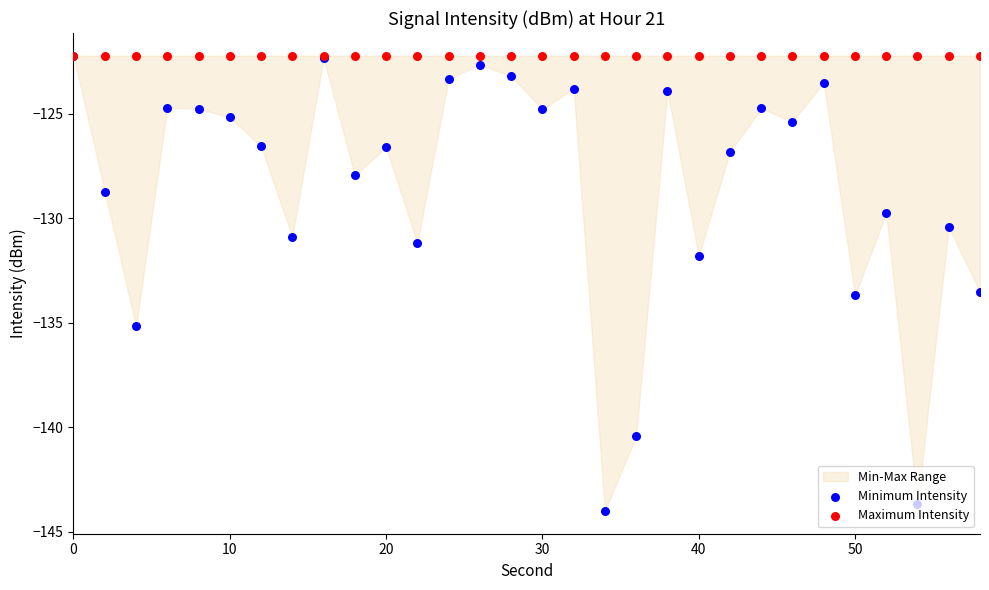

Which series contains the lowest Y value?

Minimum Intensity